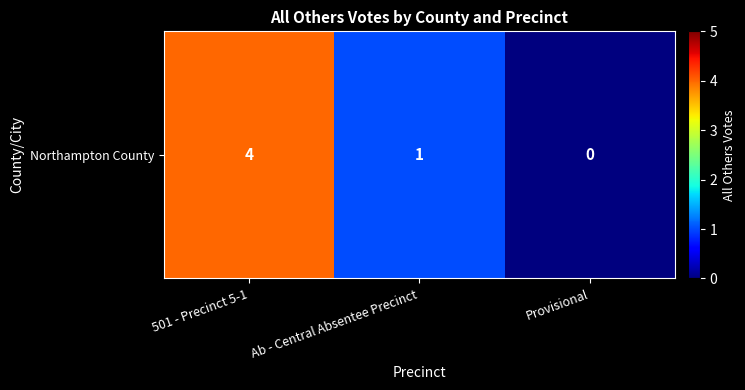

What value does the data have at Ab - Central Absentee Precinct?

1